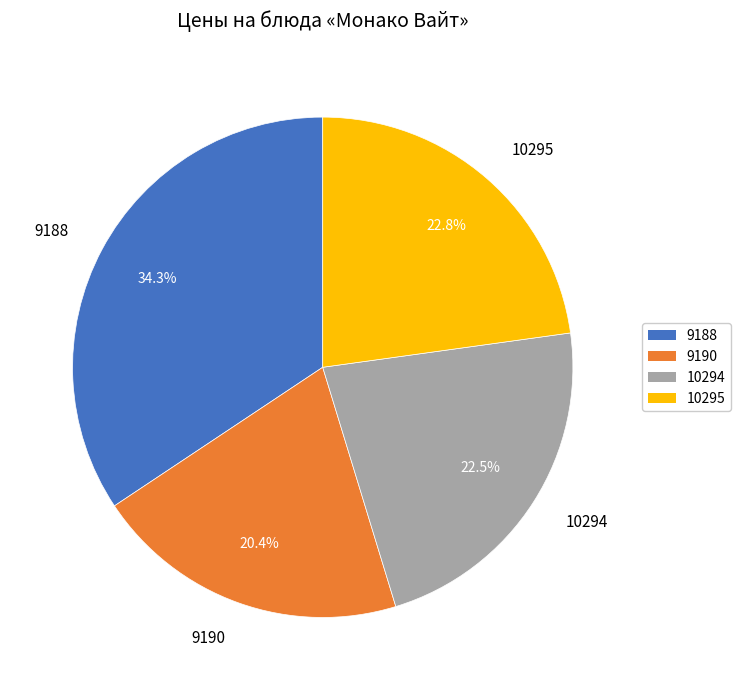

What percentage do 10294 and 10295 together represent?

45.3%